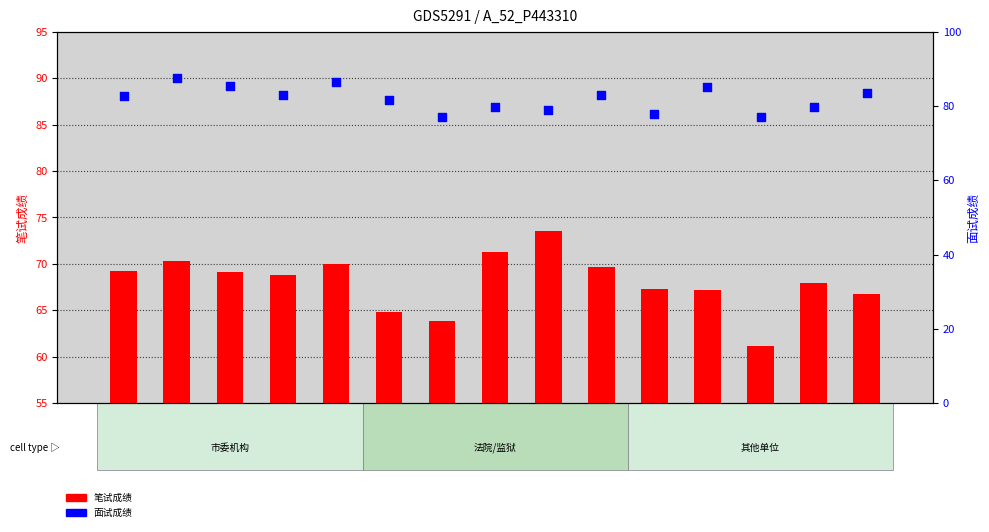

What is the total value across all series at 汪亚洲?

152.6